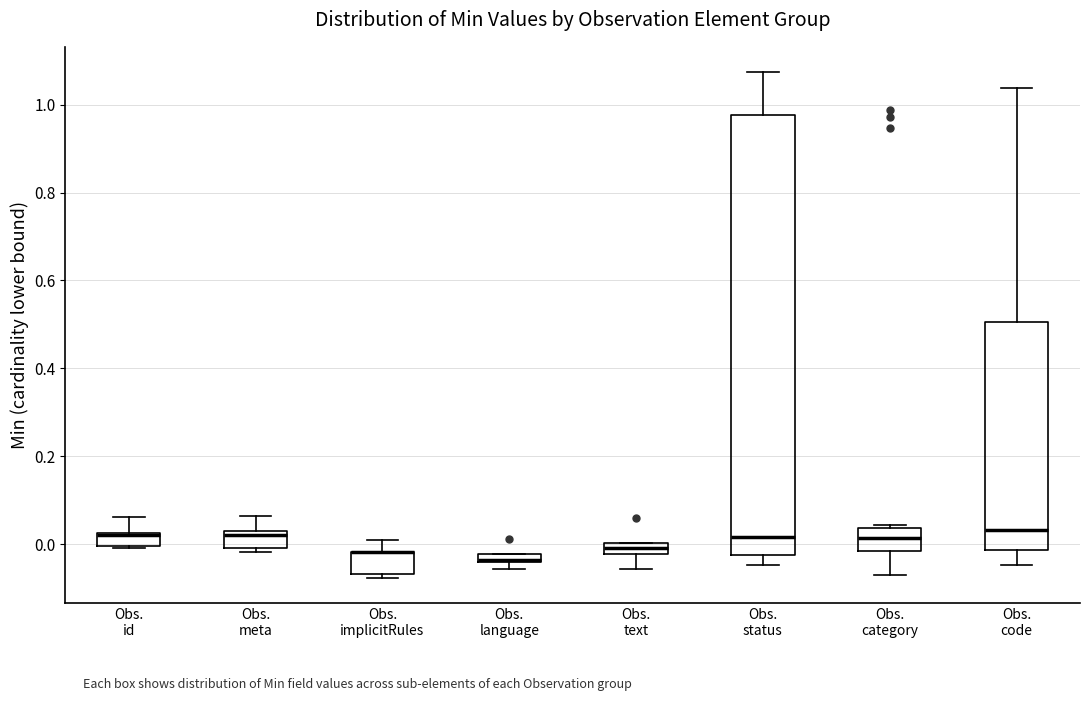

Where is the upper edge of the box for Obs. meta on the y-axis? The values are not printed on the chart, so give them approximately, as read against the axis.

0.04